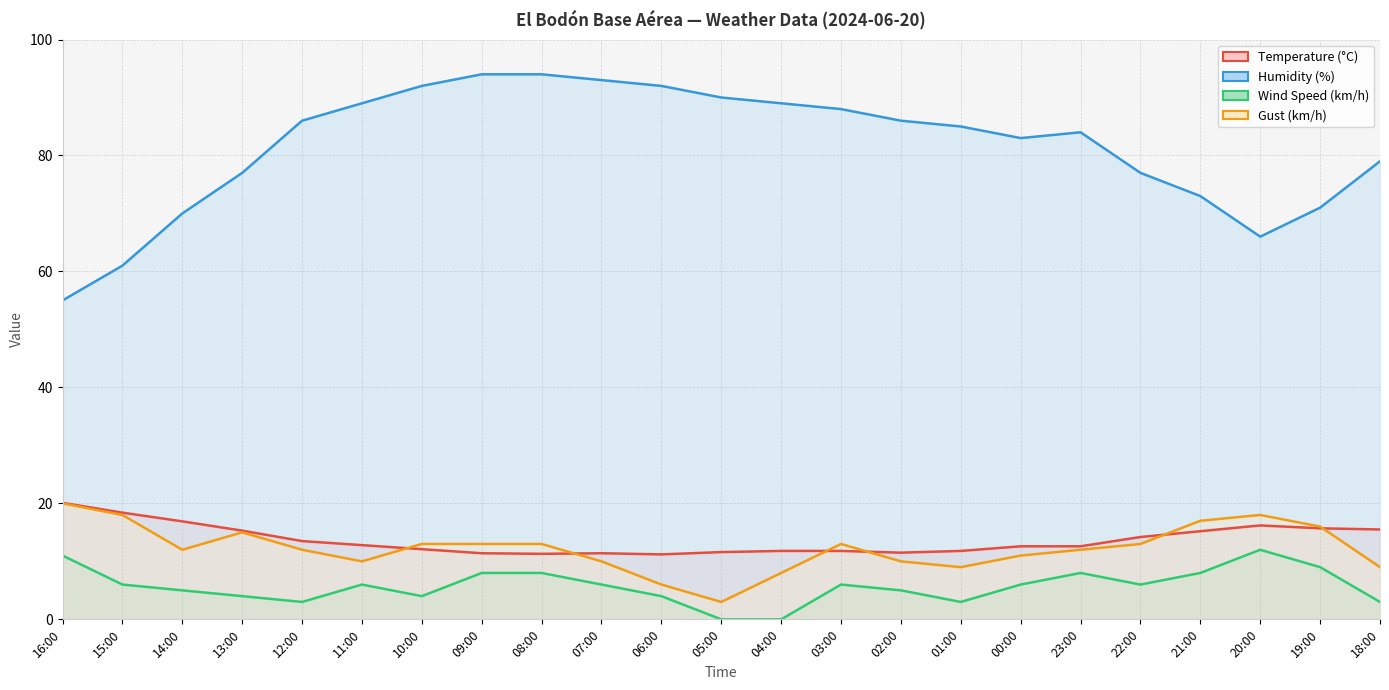

Which category has the highest value in the Gust (km/h) series?

16:00